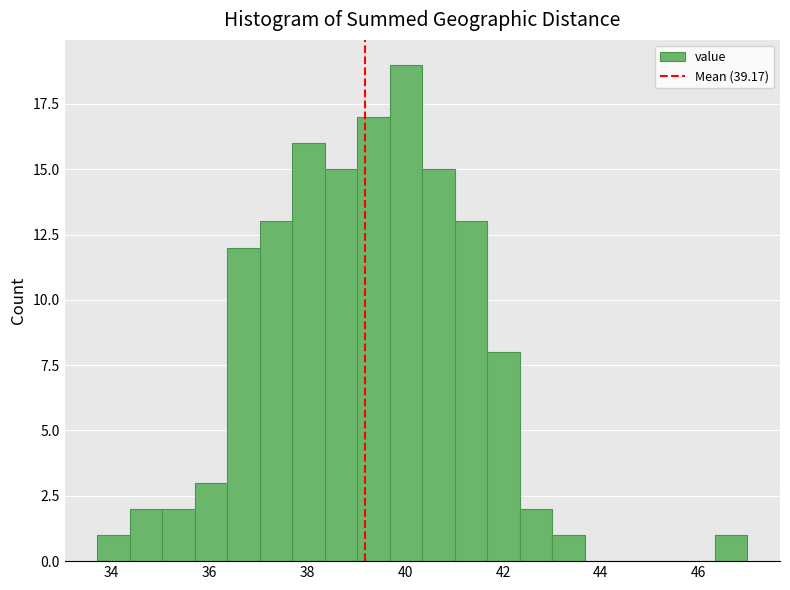

Read against the x-axis, roughly where is the centre of the tallest bar?

40.0